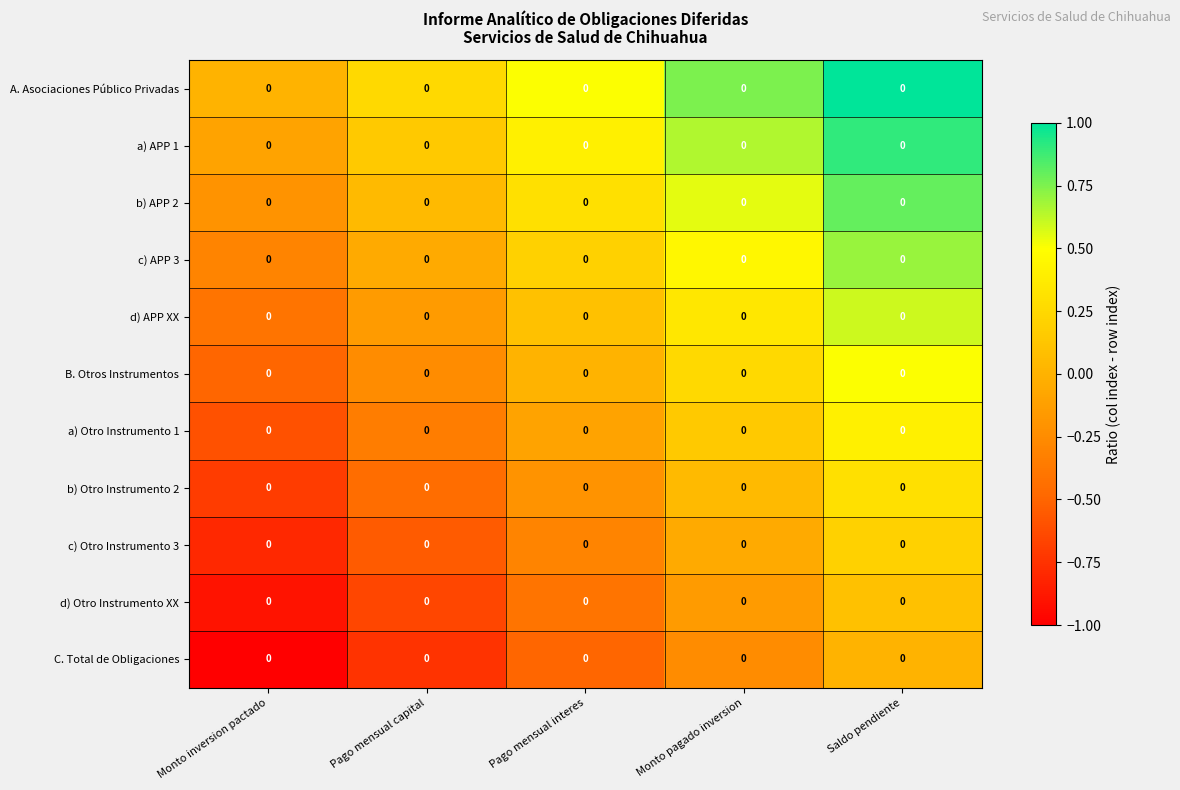

Reading left to right, extract all data points from this chart.

A. Asociaciones Público Privadas: Monto inversion pactado=0.0	Pago mensual capital=0.0	Pago mensual interes=0.0	Monto pagado inversion=0.0	Saldo pendiente=0.0
a) APP 1: Monto inversion pactado=0.0	Pago mensual capital=0.0	Pago mensual interes=0.0	Monto pagado inversion=0.0	Saldo pendiente=0.0
b) APP 2: Monto inversion pactado=0.0	Pago mensual capital=0.0	Pago mensual interes=0.0	Monto pagado inversion=0.0	Saldo pendiente=0.0
c) APP 3: Monto inversion pactado=0.0	Pago mensual capital=0.0	Pago mensual interes=0.0	Monto pagado inversion=0.0	Saldo pendiente=0.0
d) APP XX: Monto inversion pactado=0.0	Pago mensual capital=0.0	Pago mensual interes=0.0	Monto pagado inversion=0.0	Saldo pendiente=0.0
B. Otros Instrumentos: Monto inversion pactado=0.0	Pago mensual capital=0.0	Pago mensual interes=0.0	Monto pagado inversion=0.0	Saldo pendiente=0.0
a) Otro Instrumento 1: Monto inversion pactado=0.0	Pago mensual capital=0.0	Pago mensual interes=0.0	Monto pagado inversion=0.0	Saldo pendiente=0.0
b) Otro Instrumento 2: Monto inversion pactado=0.0	Pago mensual capital=0.0	Pago mensual interes=0.0	Monto pagado inversion=0.0	Saldo pendiente=0.0
c) Otro Instrumento 3: Monto inversion pactado=0.0	Pago mensual capital=0.0	Pago mensual interes=0.0	Monto pagado inversion=0.0	Saldo pendiente=0.0
d) Otro Instrumento XX: Monto inversion pactado=0.0	Pago mensual capital=0.0	Pago mensual interes=0.0	Monto pagado inversion=0.0	Saldo pendiente=0.0
C. Total de Obligaciones: Monto inversion pactado=0.0	Pago mensual capital=0.0	Pago mensual interes=0.0	Monto pagado inversion=0.0	Saldo pendiente=0.0